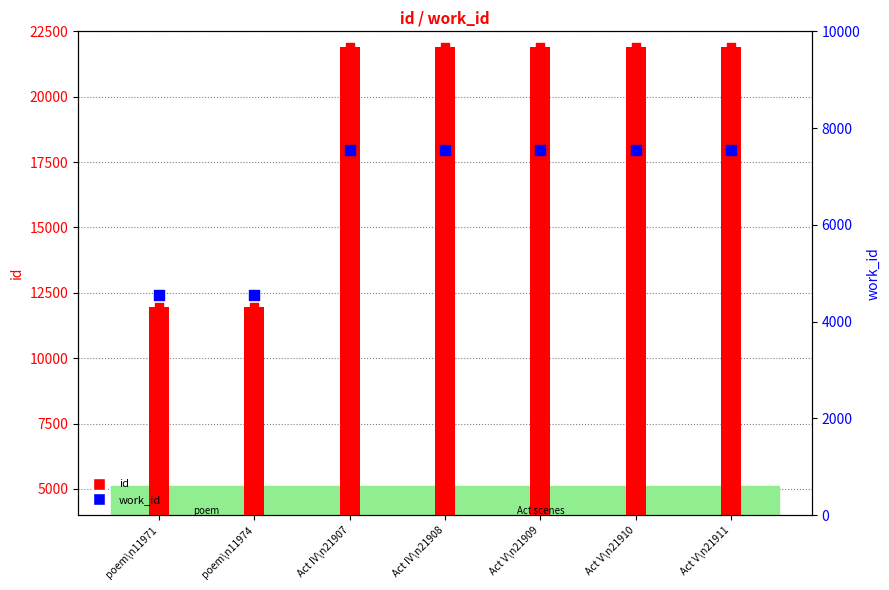

What is the total value across all series at Act V\n21911?

29462